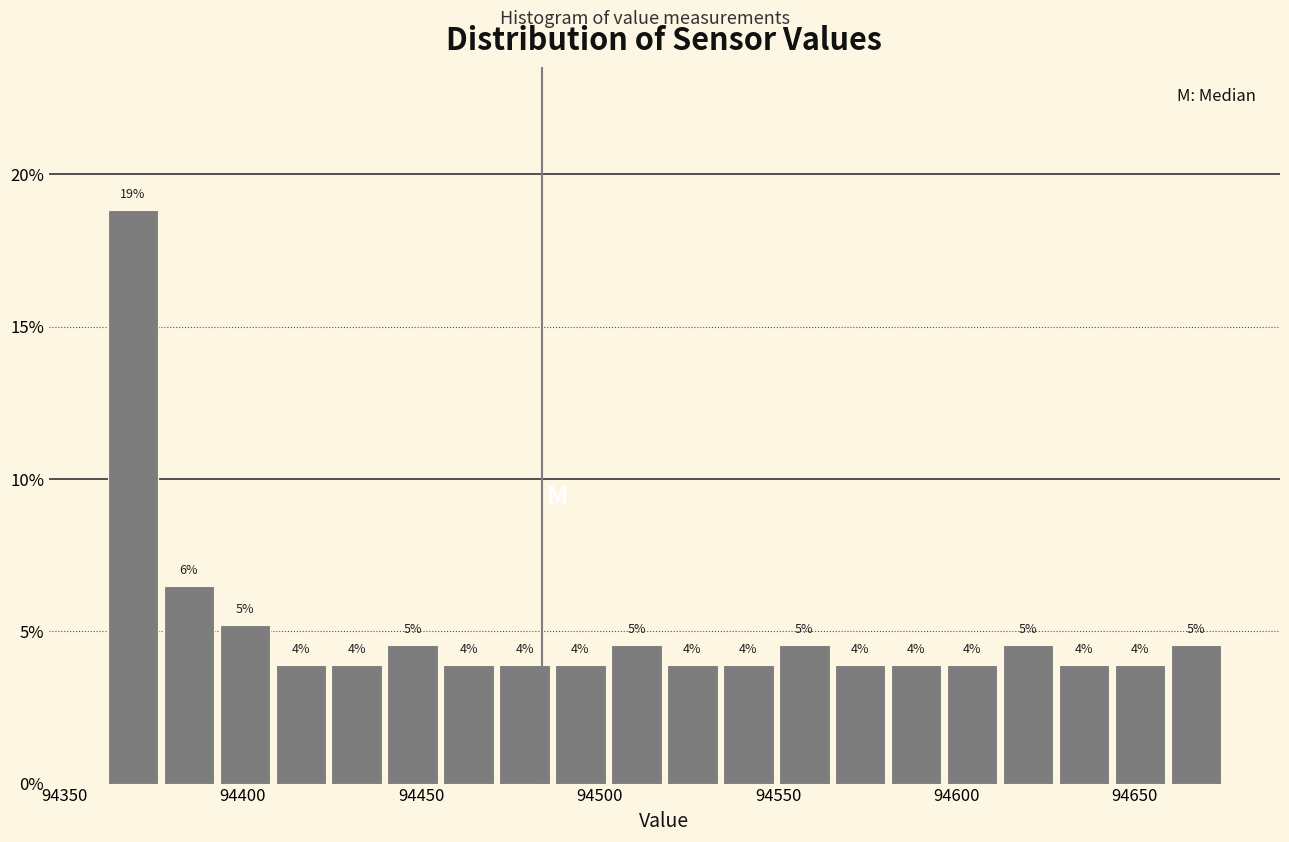

Read against the x-axis, roughly where is the centre of the tallest bar?

94370